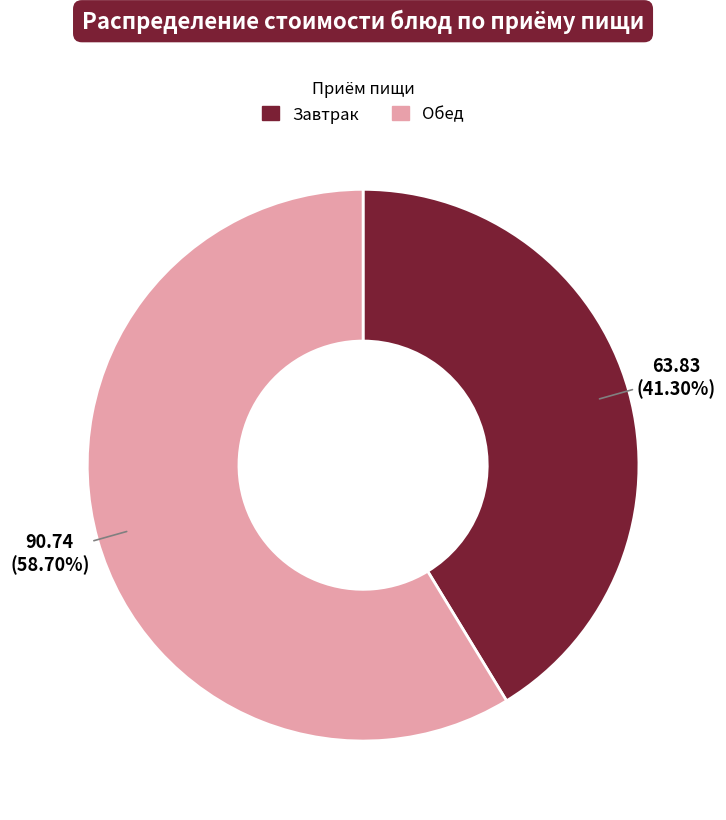

Count the number of slices in the pie.

2